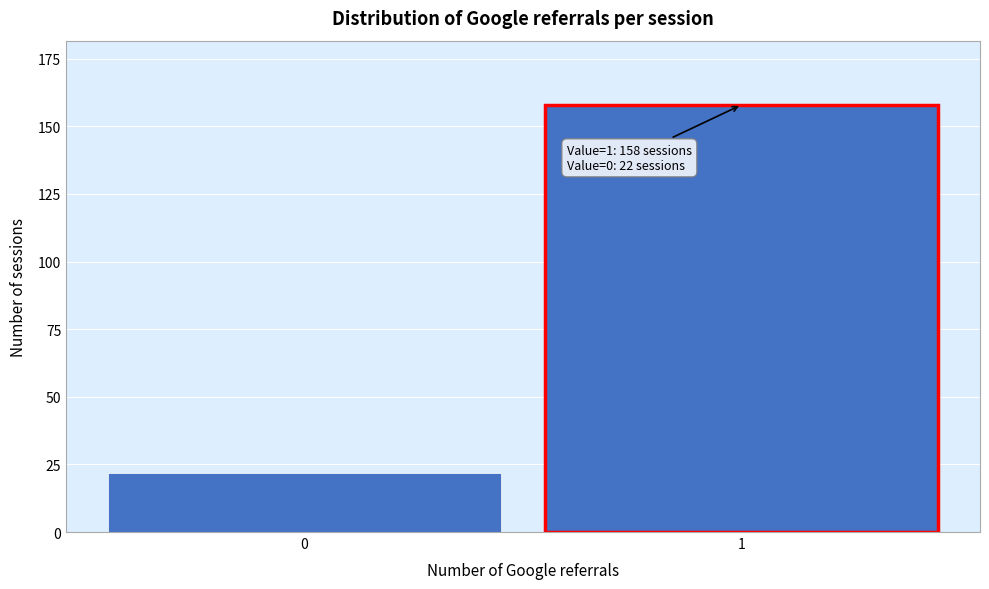

Reading left to right, extract all data points from this chart.

0=22	1=158